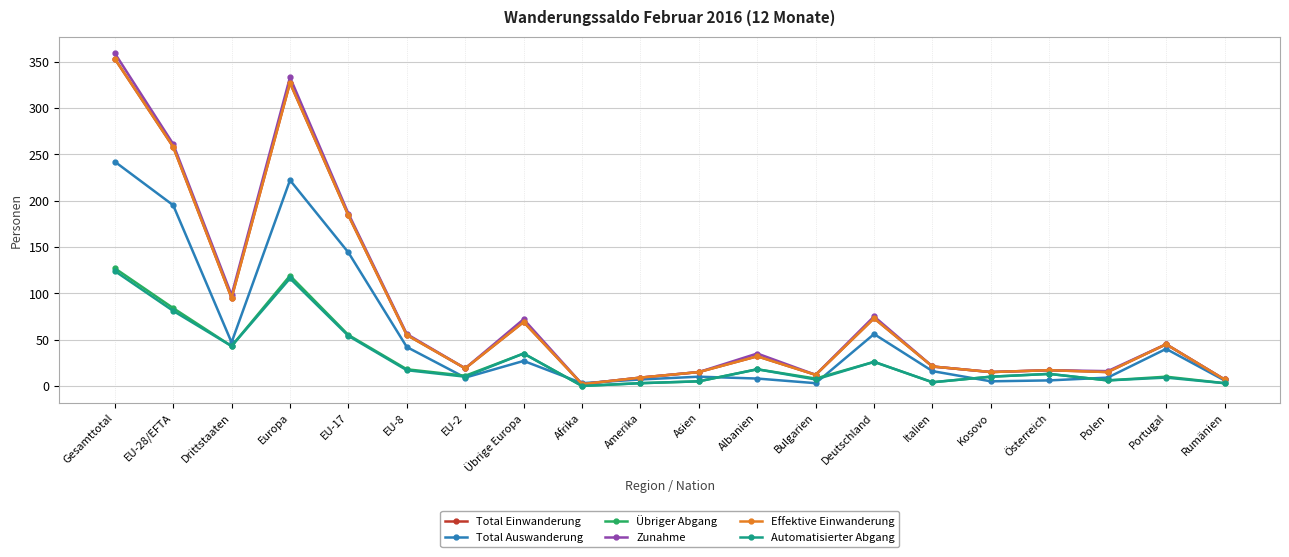

Reading left to right, list all the values displayed in this chart.

Total Einwanderung: 353	258	95	327	184	55	19	69	2	9	15	32	12	73	21	15	17	15	45	7
Total Auswanderung: 242	195	47	222	144	42	9	27	3	7	10	8	3	56	16	5	6	9	40	6
Übriger Abgang: 127	84	43	119	55	18	11	35	0	3	5	18	8	26	4	10	13	6	10	3
Zunahme: 359	261	98	333	186	56	19	72	2	9	15	35	12	75	21	15	17	16	45	7
Effektive Einwanderung: 353	258	95	327	184	55	19	69	2	9	15	32	12	73	21	15	17	15	45	7
Automatisierter Abgang: 124	81	43	116	54	17	10	35	0	3	5	18	7	26	4	10	13	6	9	3